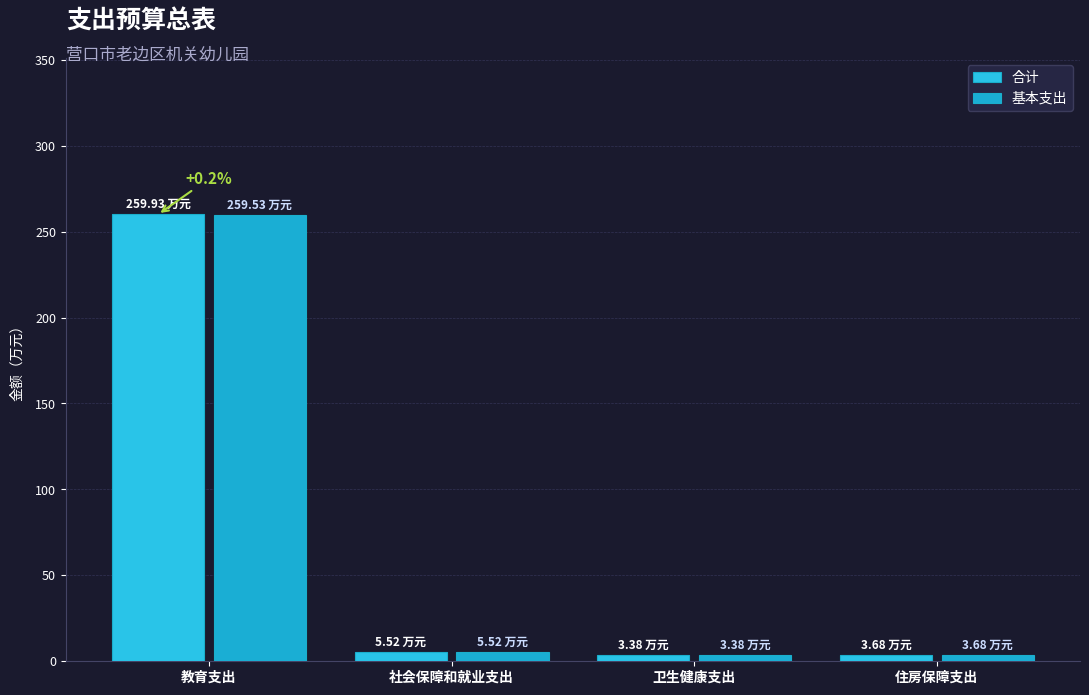

How many groups of bars are there?

4